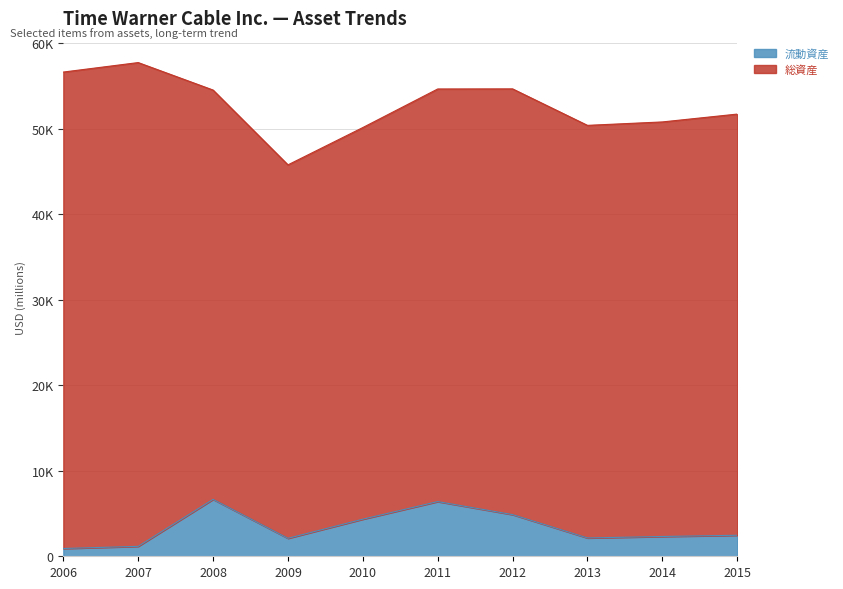

At which label does the data first exceed 2459?

2008